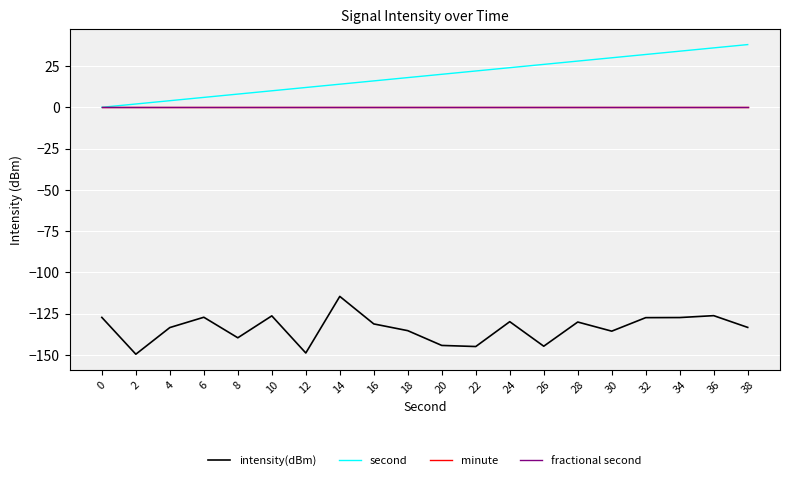

How many lines are shown in the chart?

4